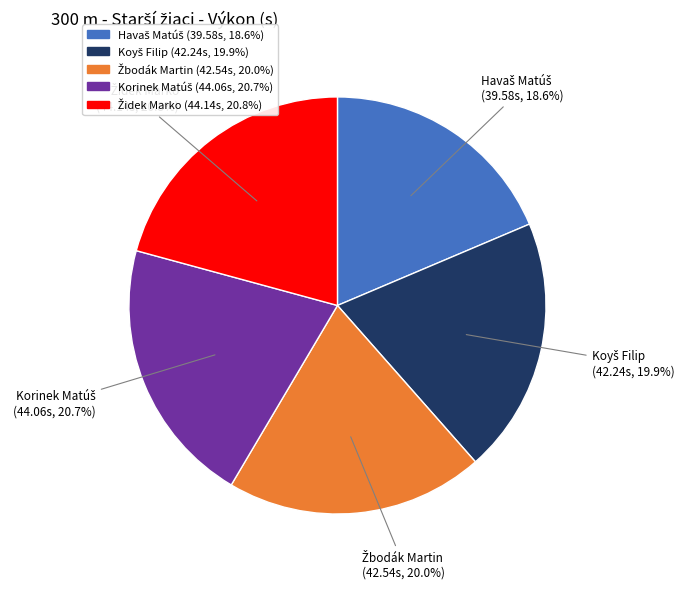

To the nearest percent, what is the difference between the largest and smallest slice percentages?

2%